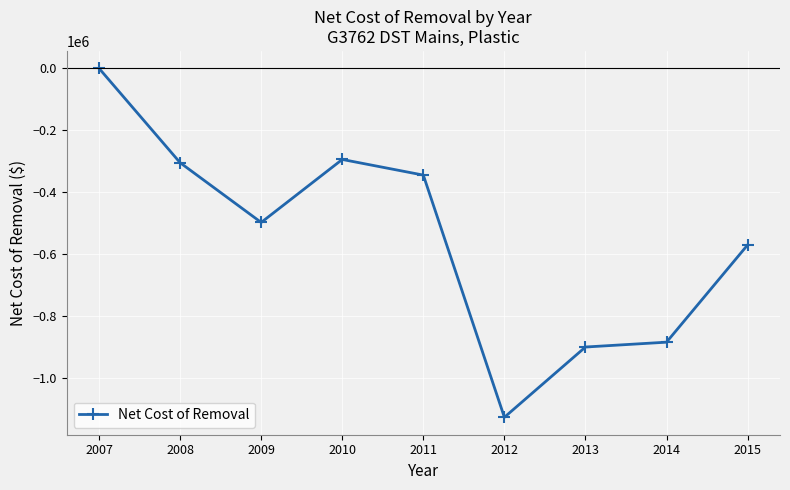

Which label corresponds to the smallest value in the chart?

2012